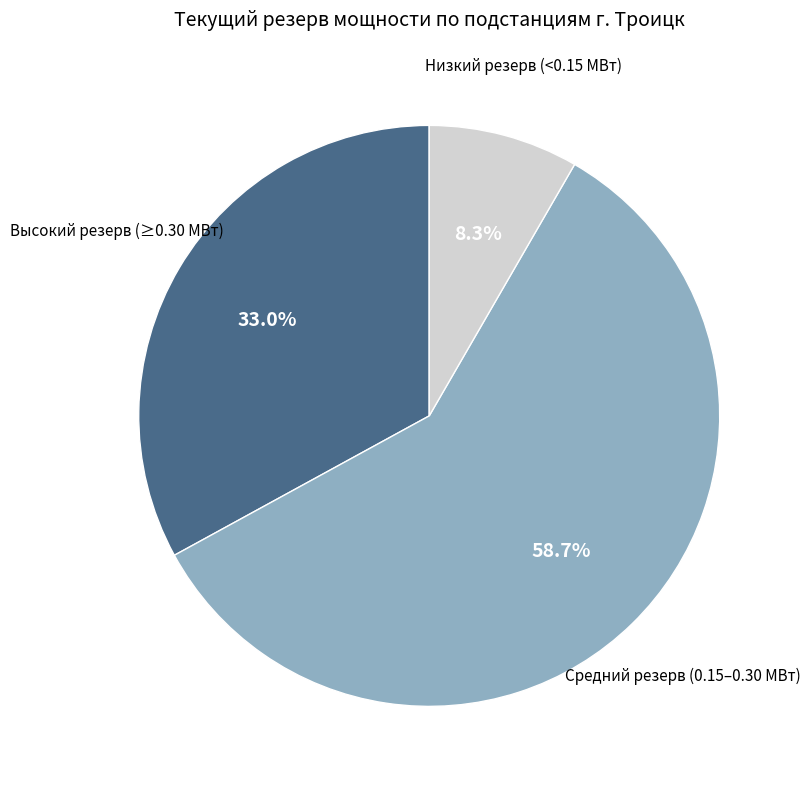

How many segments does this pie chart have?

3